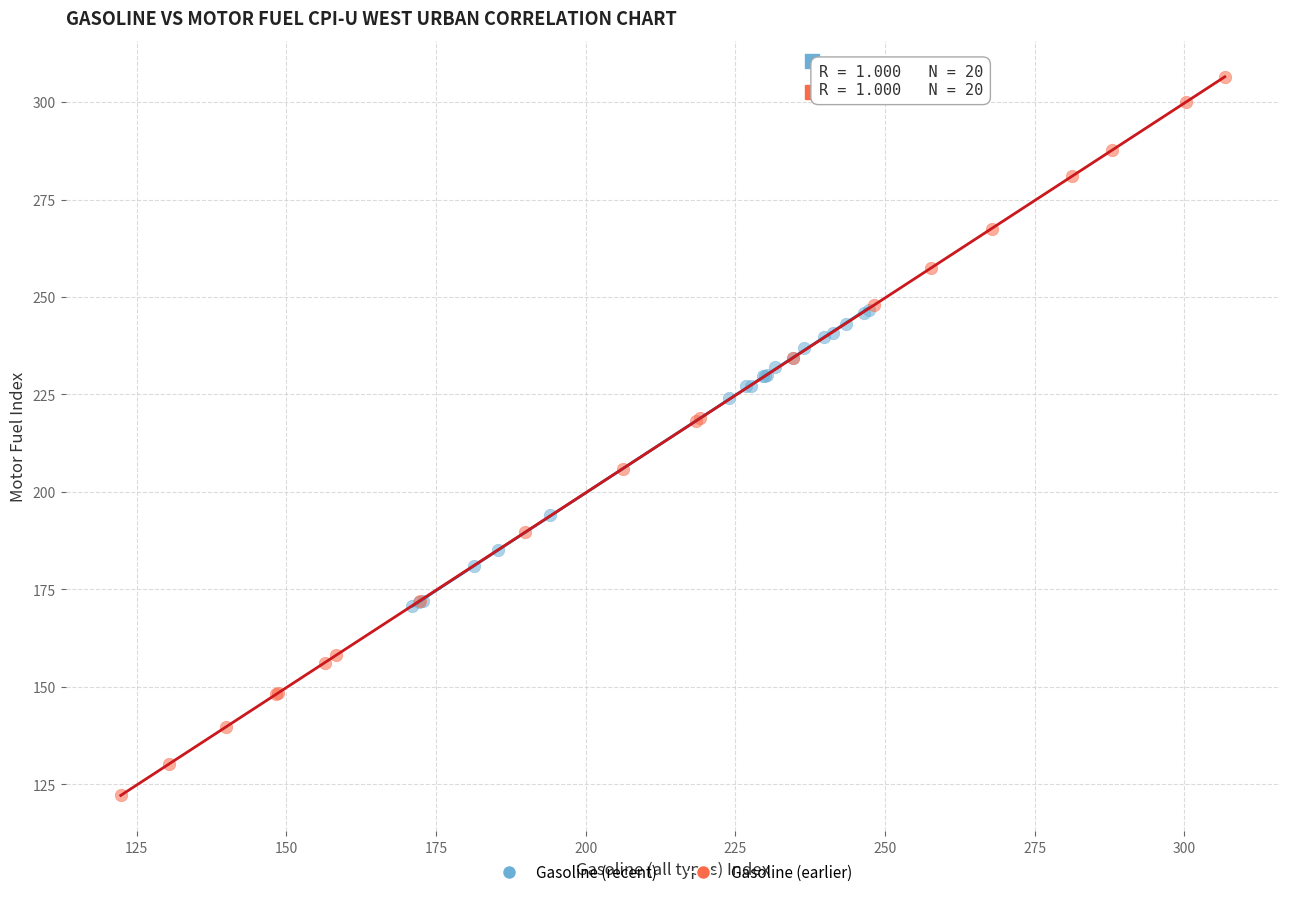

Which series contains the highest Y value?

Gasoline (earlier)